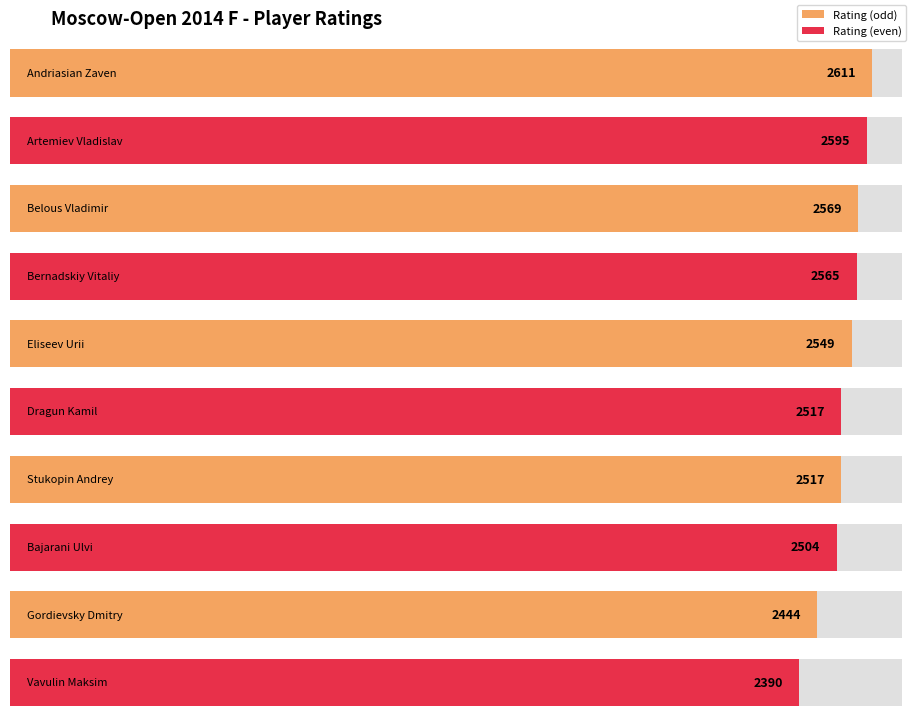

Are the bars horizontal?

Yes